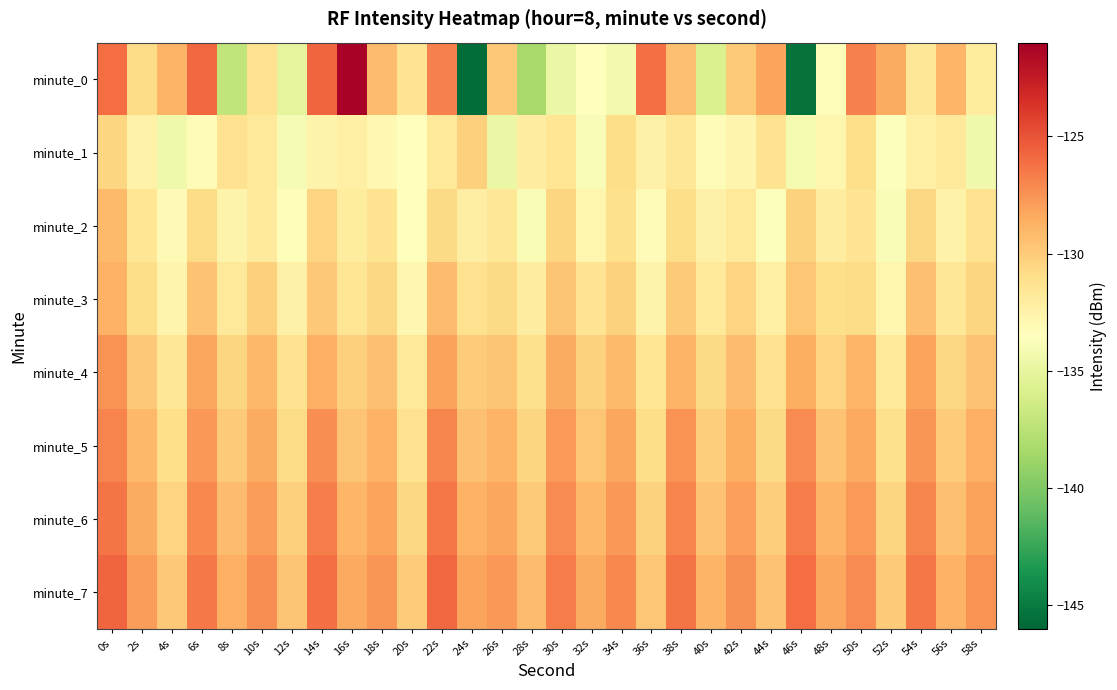

Reading left to right, what are all the values shown in this chart?

minute_0: 0s=-126.1	2s=-130.8	4s=-128.9	6s=-125.9	8s=-137.1	10s=-131.2	12s=-135.1	14s=-125.7	16s=-121.2	18s=-129.2	20s=-131.4	22s=-126.8	24s=-145.7	26s=-129.9	28s=-138.4	30s=-134.7	32s=-133.4	34s=-134.3	36s=-126.1	38s=-129.5	40s=-135.8	42s=-129.9	44s=-128.1	46s=-145.4	48s=-133.8	50s=-126.8	52s=-128.5	54s=-131.6	56s=-129.0	58s=-132.0
minute_1: 0s=-130.5	2s=-132.4	4s=-134.5	6s=-133.2	8s=-131.2	10s=-131.8	12s=-134.0	14s=-132.6	16s=-132.3	18s=-133.0	20s=-133.5	22s=-131.8	24s=-130.2	26s=-134.7	28s=-132.1	30s=-131.5	32s=-133.8	34s=-130.9	36s=-132.4	38s=-131.6	40s=-133.2	42s=-132.7	44s=-131.3	46s=-134.1	48s=-132.8	50s=-131.0	52s=-133.6	54s=-132.3	56s=-131.7	58s=-134.4
minute_2: 0s=-129.2	2s=-131.5	4s=-133.1	6s=-130.8	8s=-132.6	10s=-131.9	12s=-133.7	14s=-130.4	16s=-132.0	18s=-131.3	20s=-133.5	22s=-130.7	24s=-132.2	26s=-131.6	28s=-133.9	30s=-130.5	32s=-132.8	34s=-131.1	36s=-133.3	38s=-130.9	40s=-132.4	42s=-131.7	44s=-133.6	46s=-130.3	48s=-132.1	50s=-131.4	52s=-133.8	54s=-130.6	56s=-132.5	58s=-131.2
minute_3: 0s=-128.8	2s=-130.9	4s=-132.7	6s=-129.5	8s=-131.8	10s=-130.2	12s=-132.4	14s=-129.8	16s=-131.5	18s=-130.6	20s=-132.9	22s=-129.3	24s=-131.2	26s=-130.7	28s=-132.1	30s=-129.6	32s=-131.4	34s=-130.3	36s=-132.6	38s=-129.9	40s=-131.7	42s=-130.4	44s=-132.3	46s=-129.7	48s=-131.0	50s=-130.8	52s=-132.8	54s=-129.4	56s=-131.6	58s=-130.5
minute_4: 0s=-127.5	2s=-129.8	4s=-131.6	6s=-128.3	8s=-130.5	10s=-129.1	12s=-131.3	14s=-128.7	16s=-130.2	18s=-129.4	20s=-131.8	22s=-128.1	24s=-130.0	26s=-129.6	28s=-131.1	30s=-128.5	32s=-130.3	34s=-129.2	36s=-131.5	38s=-128.9	40s=-130.7	42s=-129.3	44s=-131.2	46s=-128.6	48s=-130.4	50s=-129.0	52s=-131.7	54s=-128.2	56s=-130.6	58s=-129.5
minute_5: 0s=-126.9	2s=-129.1	4s=-131.0	6s=-127.7	8s=-129.9	10s=-128.5	12s=-130.8	14s=-127.3	16s=-129.6	18s=-128.8	20s=-131.2	22s=-127.0	24s=-129.4	26s=-128.9	28s=-130.5	30s=-127.8	32s=-129.7	34s=-128.3	36s=-130.9	38s=-127.5	40s=-130.1	42s=-128.6	44s=-130.7	46s=-127.2	48s=-129.5	50s=-128.4	52s=-131.1	54s=-127.6	56s=-130.0	58s=-128.7
minute_6: 0s=-126.3	2s=-128.5	4s=-130.4	6s=-127.1	8s=-129.3	10s=-127.9	12s=-130.2	14s=-126.7	16s=-129.0	18s=-128.2	20s=-130.6	22s=-126.4	24s=-128.8	26s=-128.3	28s=-129.9	30s=-127.2	32s=-129.1	34s=-127.7	36s=-130.3	38s=-126.9	40s=-129.5	42s=-128.0	44s=-130.1	46s=-126.6	48s=-128.9	50s=-127.8	52s=-130.5	54s=-127.0	56s=-129.4	58s=-128.1
minute_7: 0s=-125.7	2s=-127.9	4s=-129.8	6s=-126.5	8s=-128.7	10s=-127.3	12s=-129.6	14s=-126.1	16s=-128.4	18s=-127.6	20s=-130.0	22s=-125.8	24s=-128.2	26s=-127.7	28s=-129.3	30s=-126.6	32s=-128.5	34s=-127.1	36s=-129.7	38s=-126.3	40s=-128.9	42s=-127.4	44s=-129.5	46s=-126.0	48s=-128.3	50s=-127.2	52s=-129.9	54s=-126.4	56s=-128.8	58s=-127.5